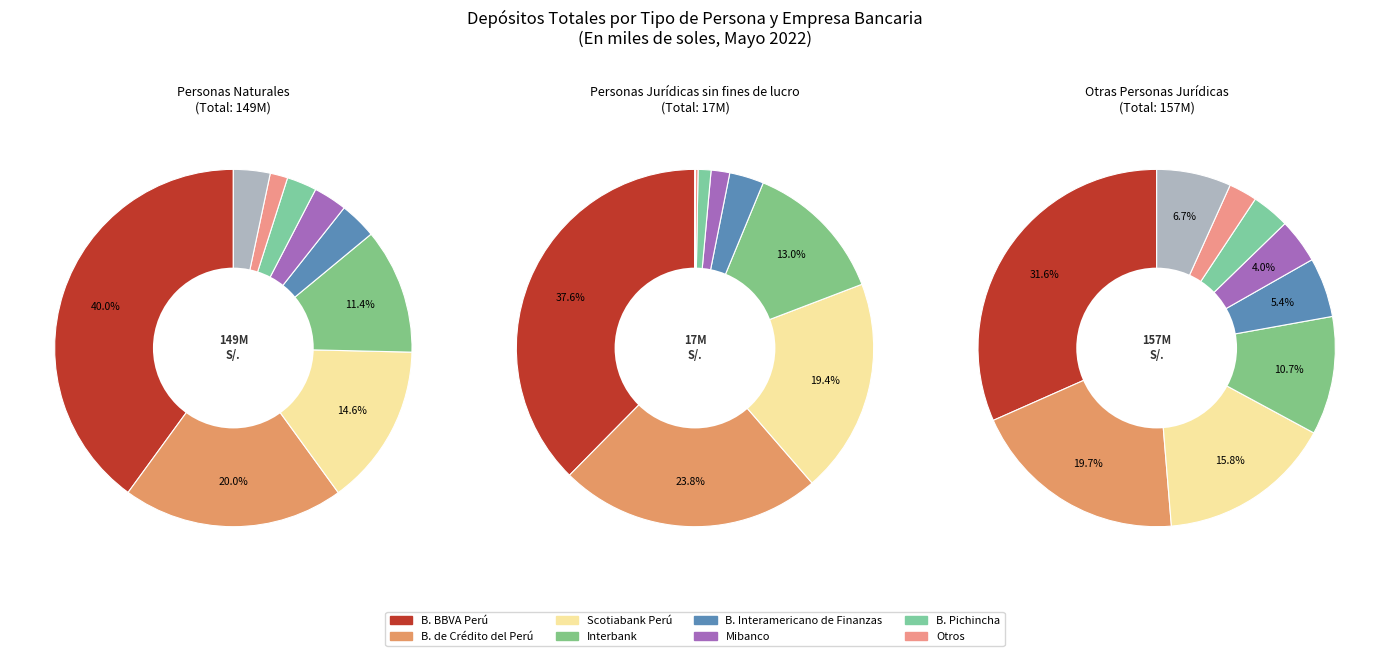

Is the sum of Bank of China and Interbank greater than half?

No